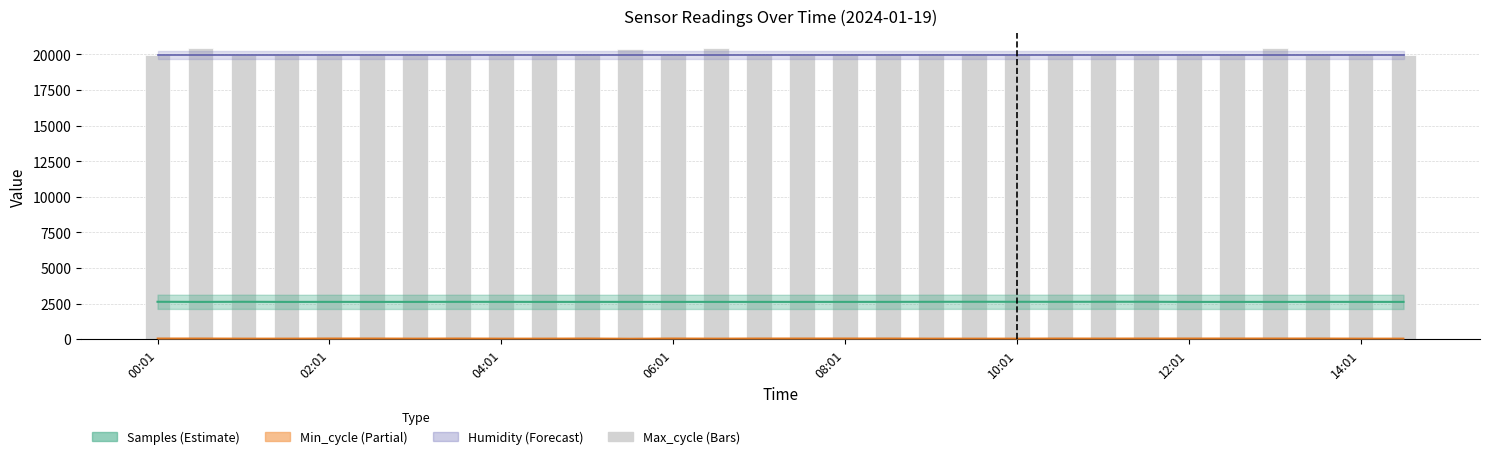

The value of Humidity at 18 is 19980.0. True or false?

True